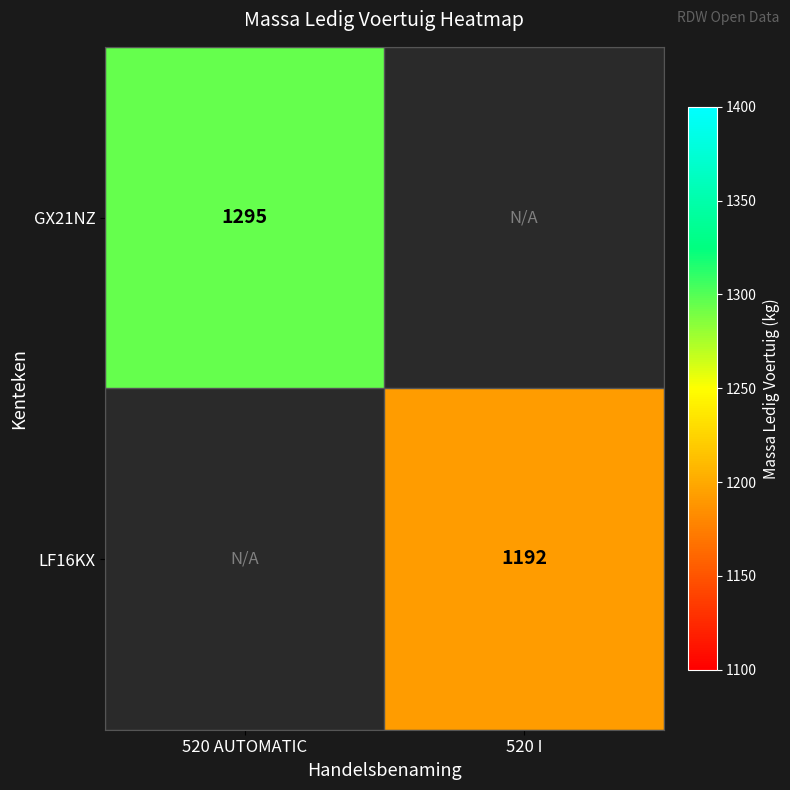

How many data points does each series have?

2